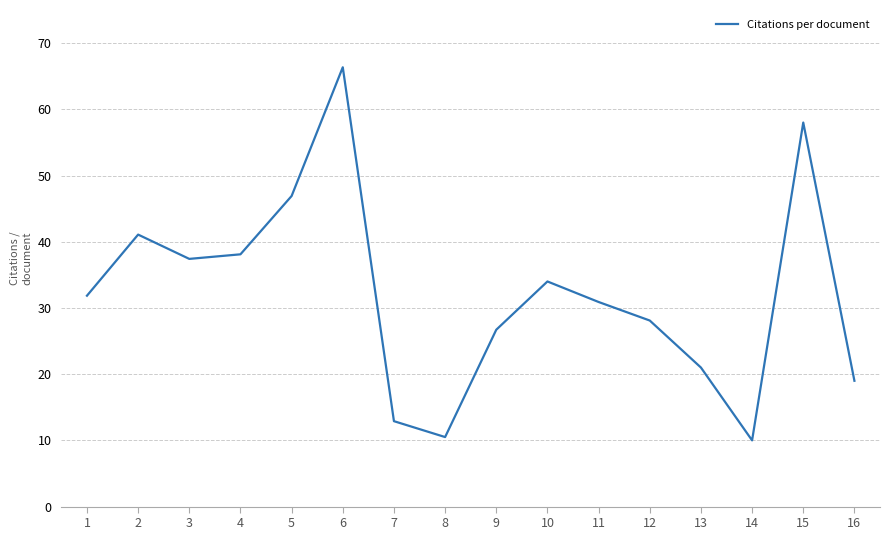

What is the ratio of the value at 13 to the value at 15?

0.4